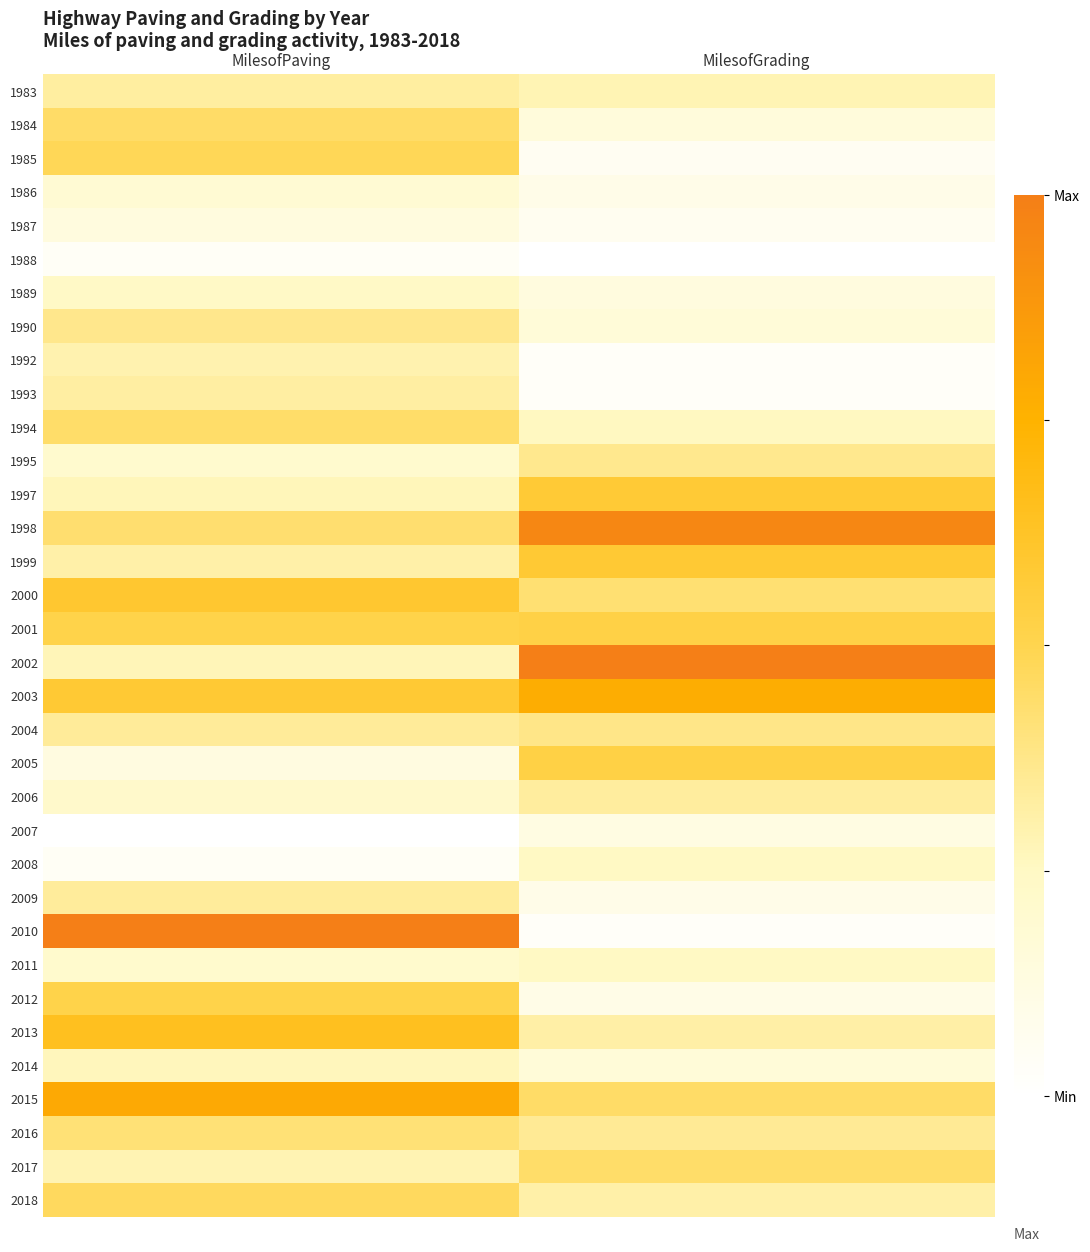

What is the total value across all series at MilesofGrading?

10.6